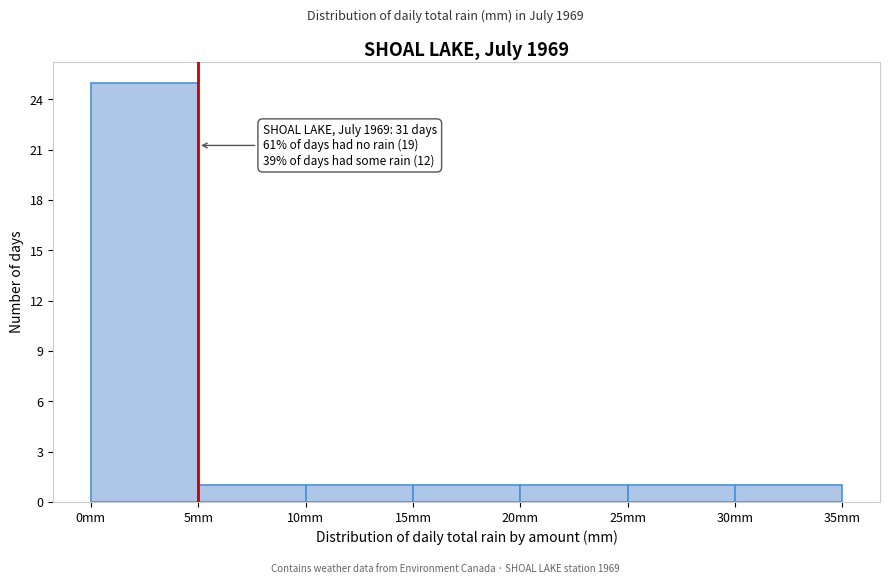

Which range on the x-axis has the tallest bar?

0 to 5